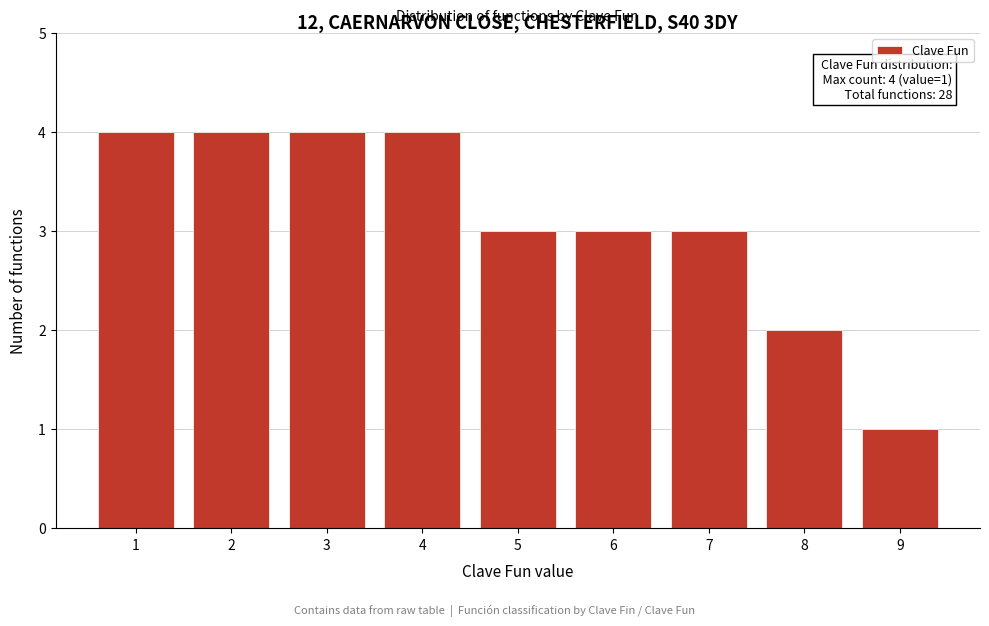

Reading left to right, list all the values displayed in this chart.

1=4	2=4	3=4	4=4	5=3	6=3	7=3	8=2	9=1